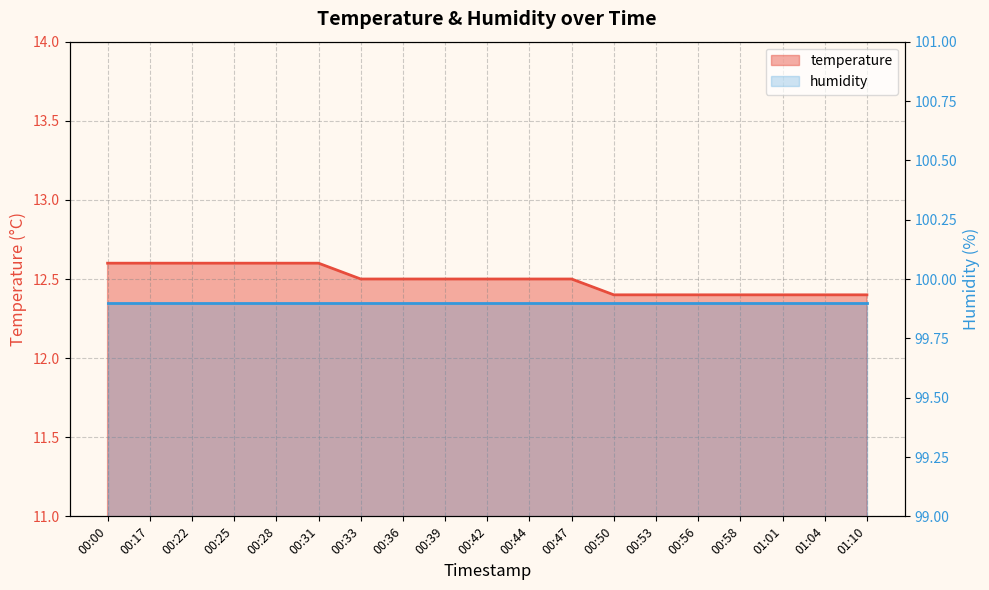

What value does the data have at 00:17?

12.6